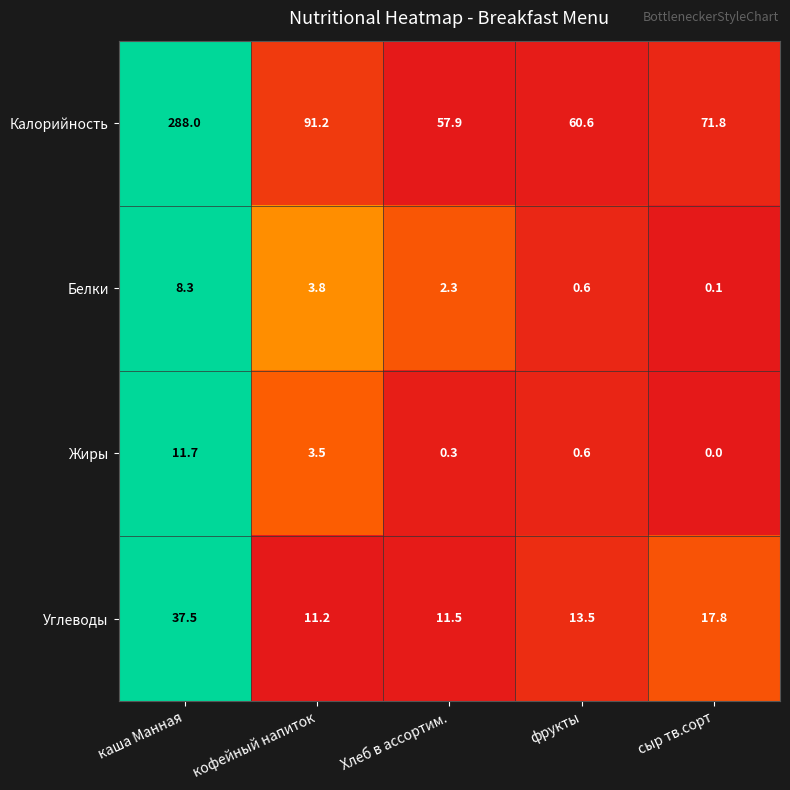

The value of Белки at каша Манная is 2.0. True or false?

False